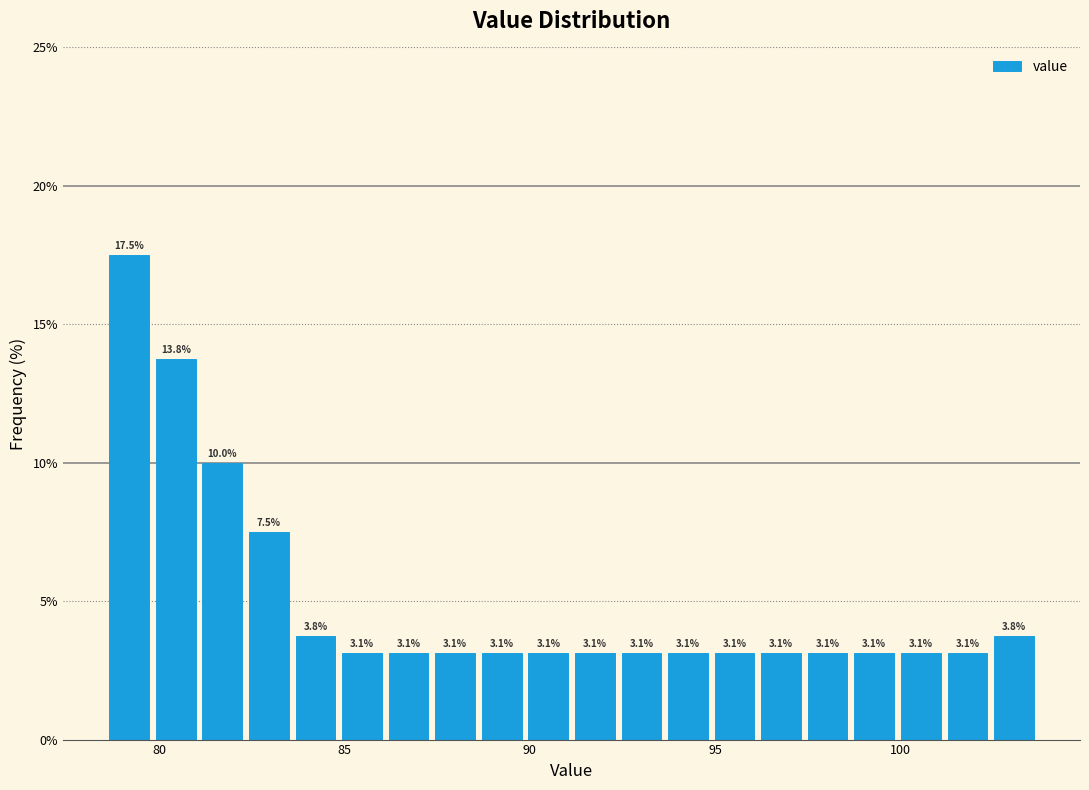

Around what value on the x-axis is the tallest bar? Give the approximate position of its centre, as read against the axis.

79.0